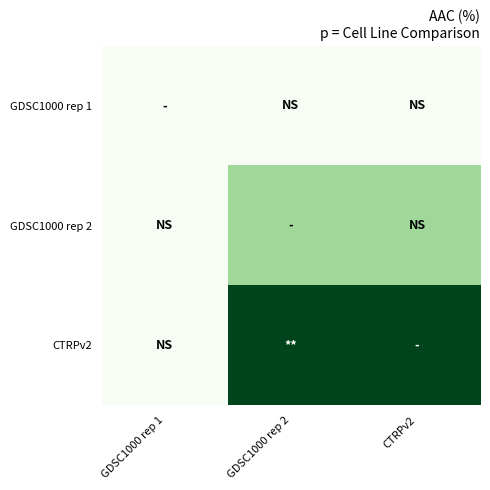

Reading right to left, extract all data points from this chart.

GDSC1000 rep 1: CTRPv2=0.0	GDSC1000 rep 2=0.0	GDSC1000 rep 1=0.0
GDSC1000 rep 2: CTRPv2=4.4	GDSC1000 rep 2=4.4	GDSC1000 rep 1=0.0
CTRPv2: CTRPv2=11.7	GDSC1000 rep 2=11.7	GDSC1000 rep 1=0.0